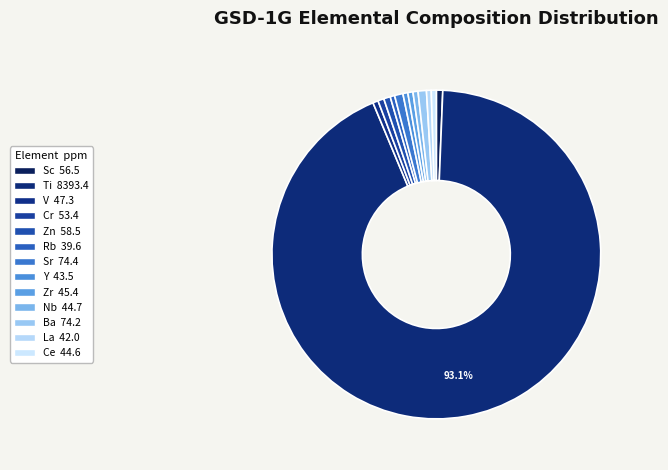

Rank the categories by value from highest to lowest.

Ti, Sr, Ba, Zn, Sc, Cr, V, Zr, Nb, Ce, Y, La, Rb